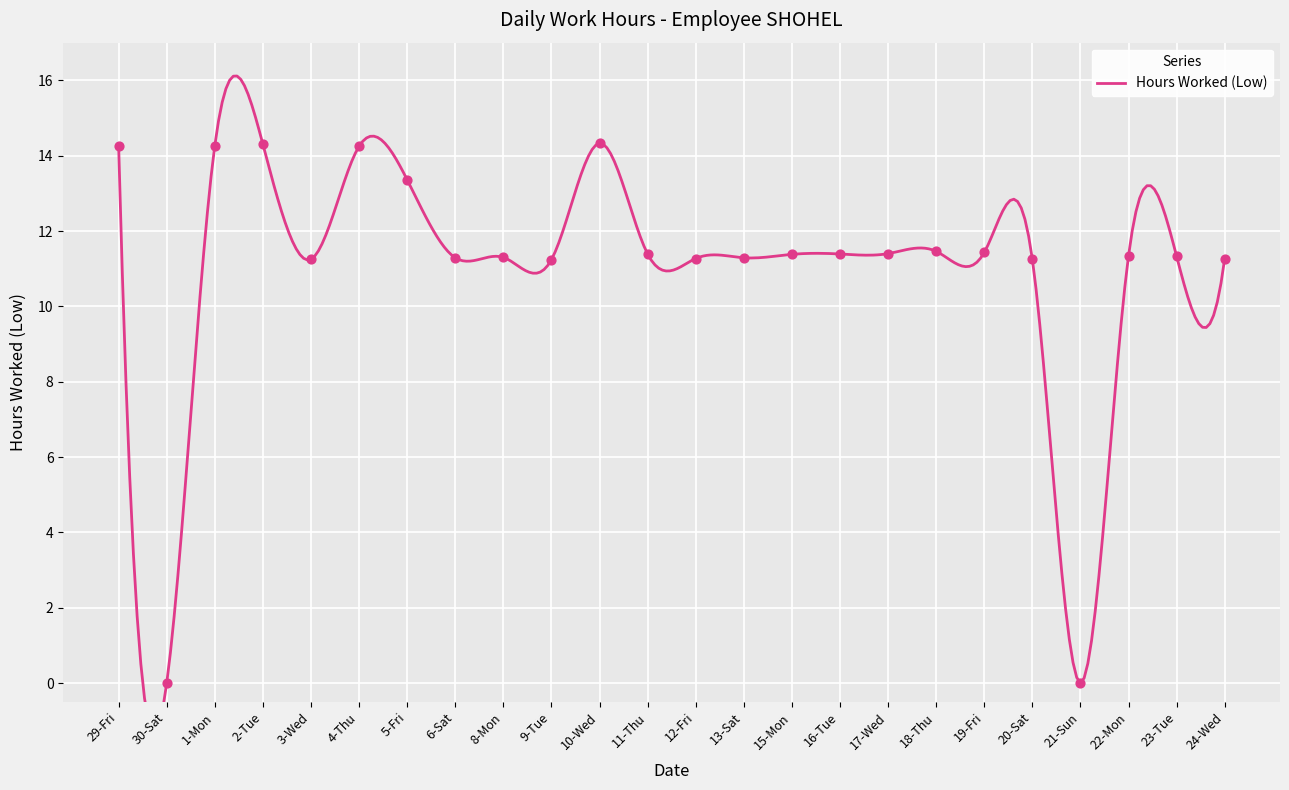

Which has a higher value, 18-Thu or 8-Mon?

18-Thu